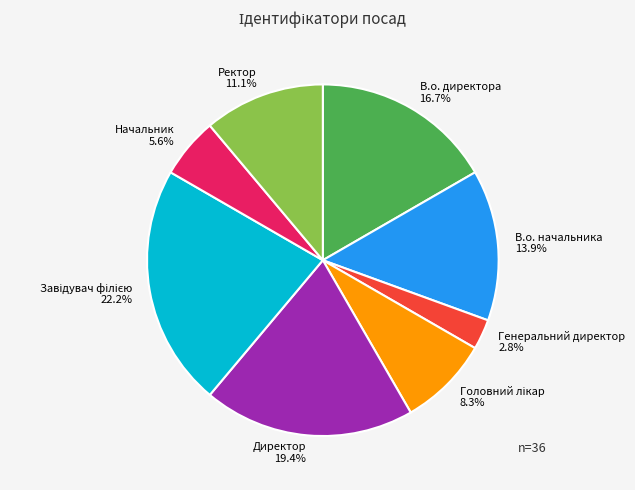

Is there any slice that represents more than half of the pie?

No